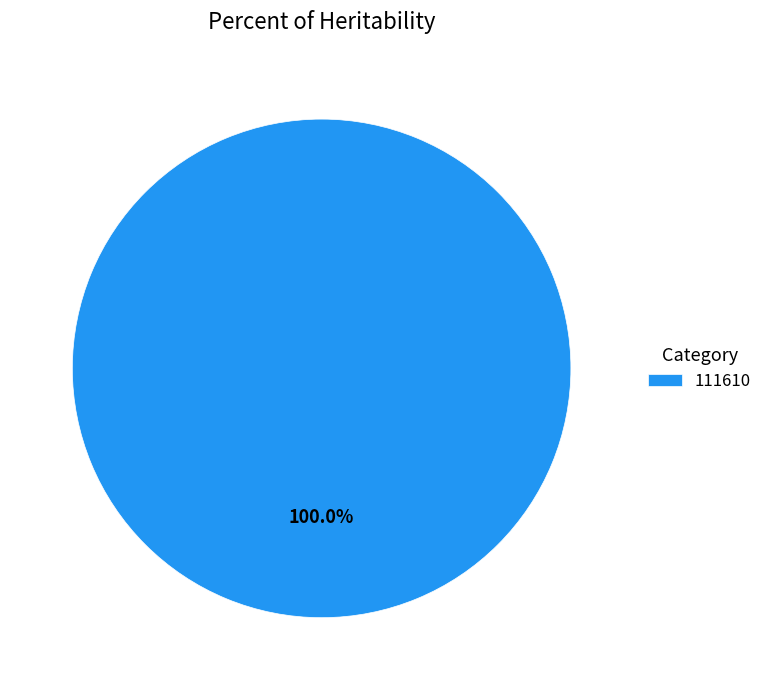

Rank the categories by value from lowest to highest.

111610